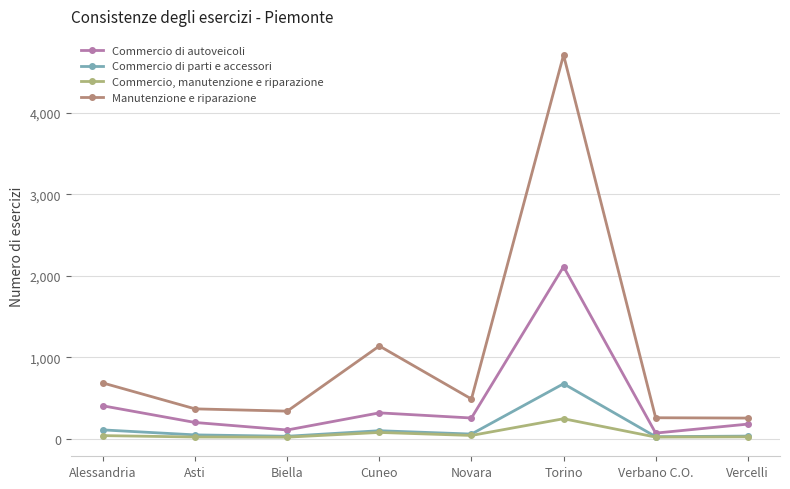

True or false: Commercio di autoveicoli and Manutenzione e riparazione intersect in this chart.

False